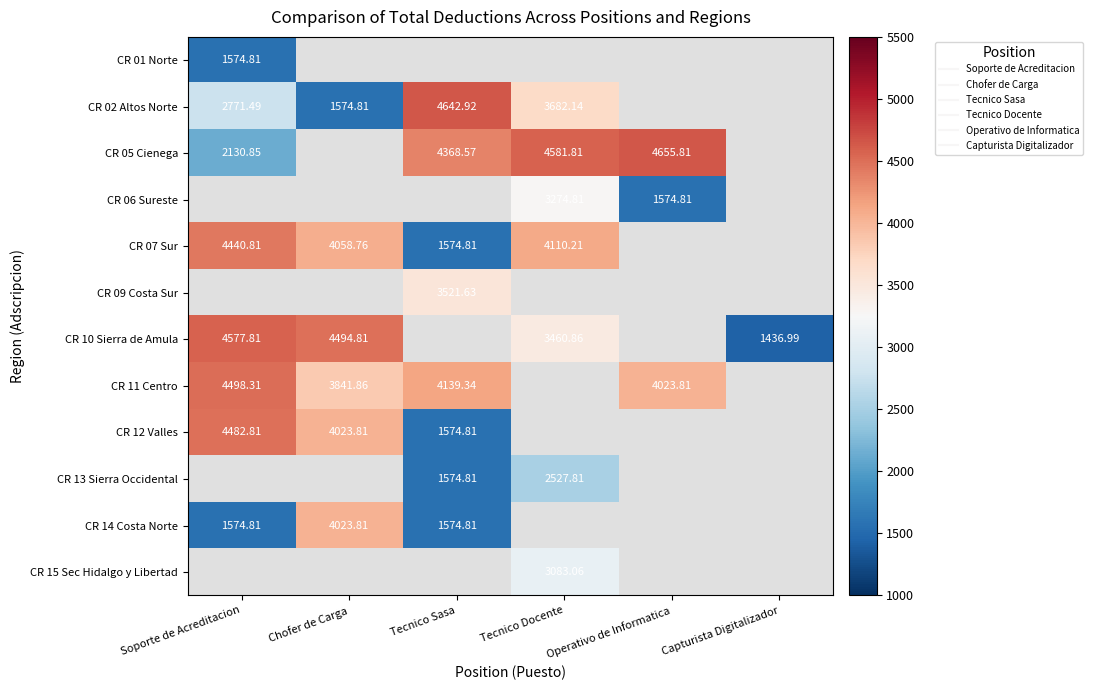

How many values in CR 14 Costa Norte are above zero?

3